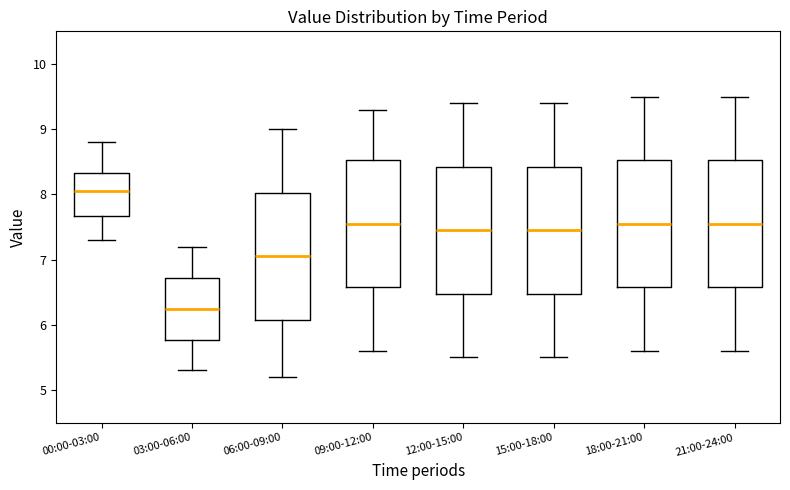

Reading left to right, transcribe this box plot: for each box, give where its median line is, the range the box spans, and where its two whiskers end, as read against the y-axis. The values are not printed on the chart, so give them approximately, as read against the axis.

00:00-03:00: median 8.1, box 7.7 to 8.3, whiskers 7.3 to 8.8
03:00-06:00: median 6.3, box 5.8 to 6.7, whiskers 5.3 to 7.2
06:00-09:00: median 7.1, box 6.1 to 8.0, whiskers 5.2 to 9.0
09:00-12:00: median 7.6, box 6.6 to 8.5, whiskers 5.6 to 9.3
12:00-15:00: median 7.5, box 6.5 to 8.4, whiskers 5.5 to 9.4
15:00-18:00: median 7.5, box 6.5 to 8.4, whiskers 5.5 to 9.4
18:00-21:00: median 7.6, box 6.6 to 8.5, whiskers 5.6 to 9.5
21:00-24:00: median 7.6, box 6.6 to 8.5, whiskers 5.6 to 9.5